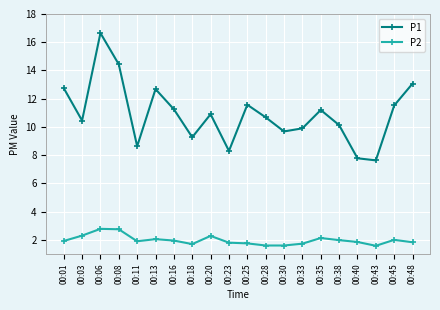

What is the maximum value for P2?

2.8